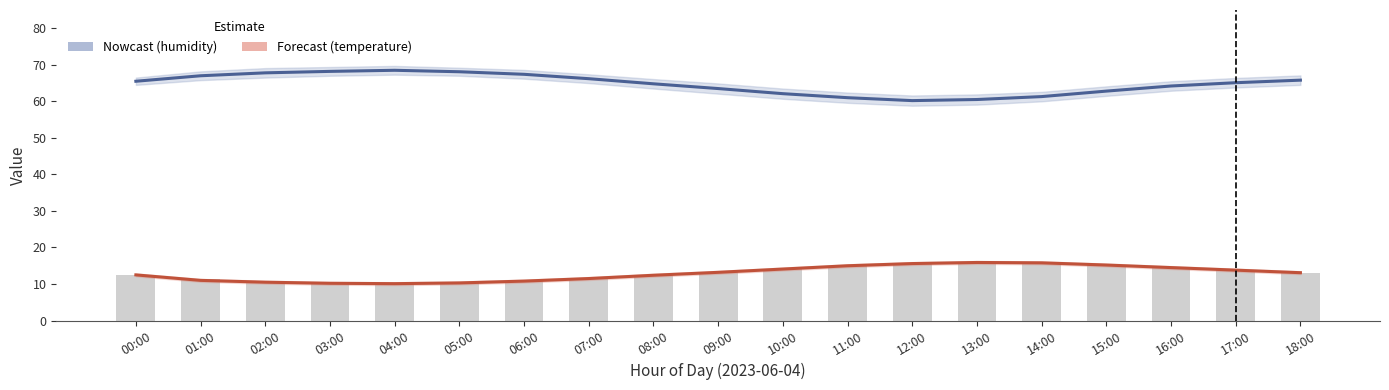

List the labels in order of bar_temperature value, smallest first.

04:00, 03:00, 05:00, 02:00, 06:00, 01:00, 07:00, 08:00, 00:00, 18:00, 09:00, 17:00, 10:00, 16:00, 11:00, 15:00, 12:00, 14:00, 13:00